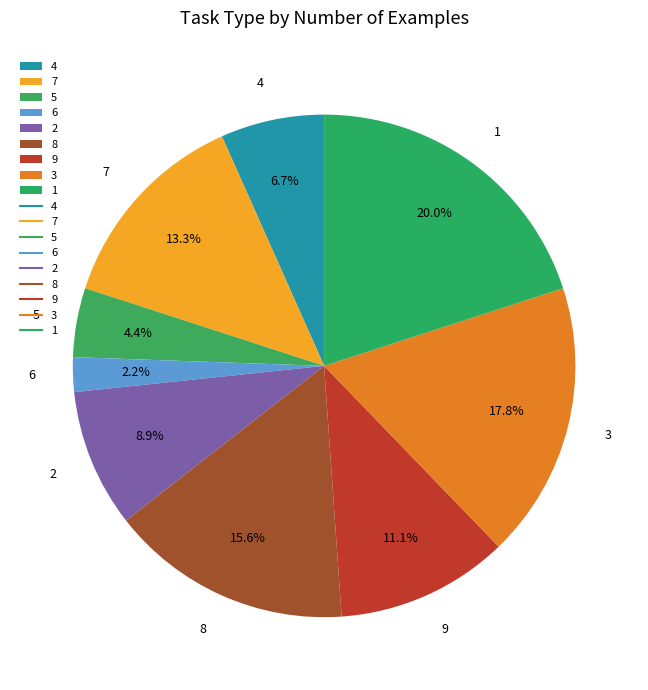

Does 3 represent more than half of the total?

No